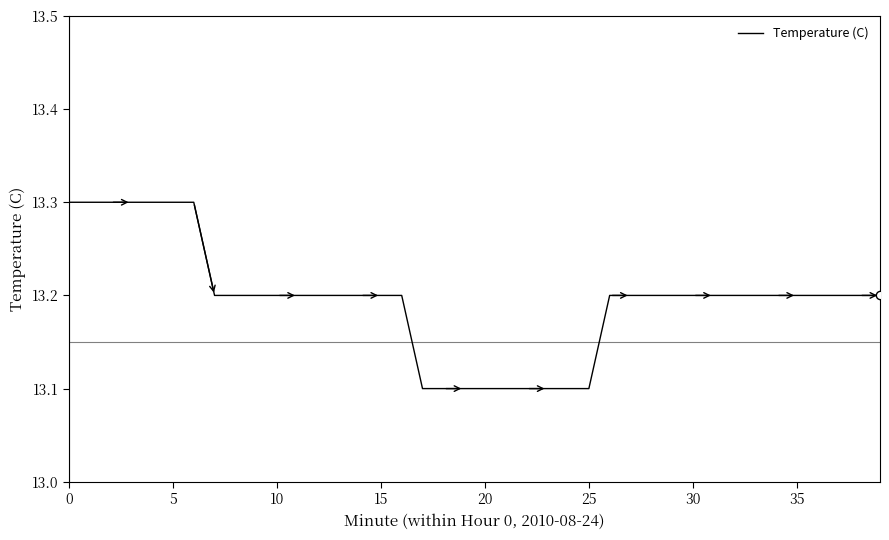

What is the smallest value displayed?

13.1